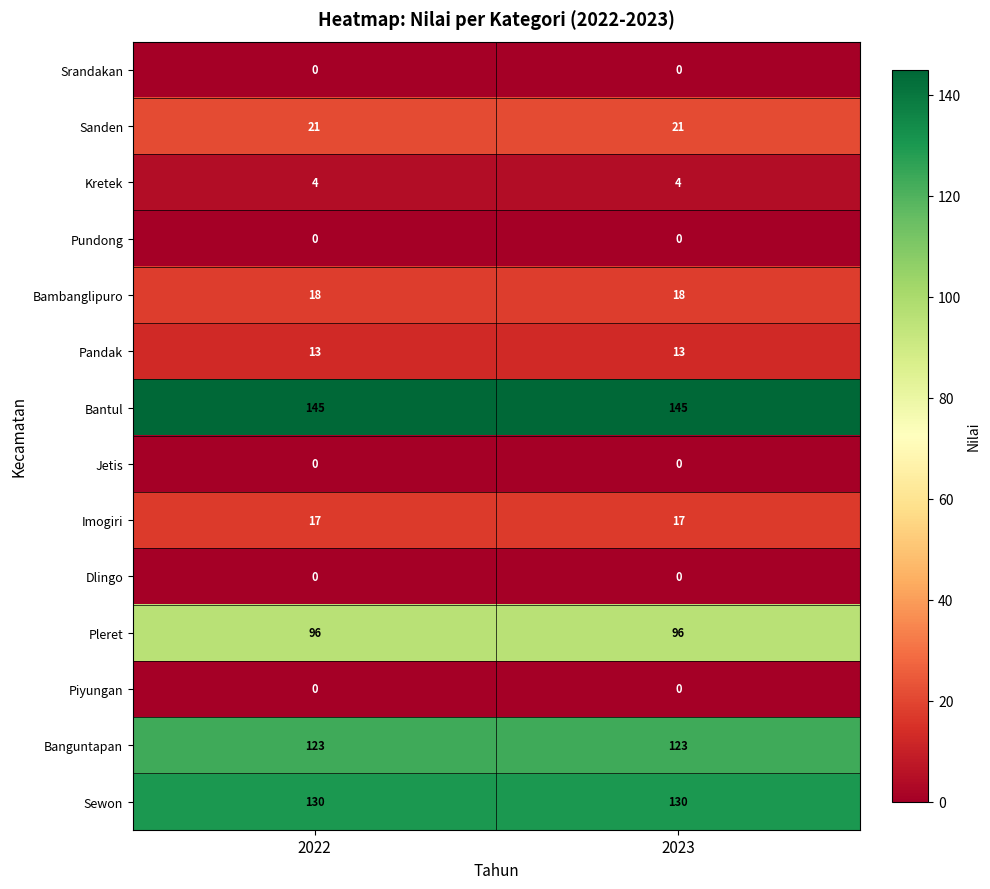

Which series has the largest total across all categories?

Bantul